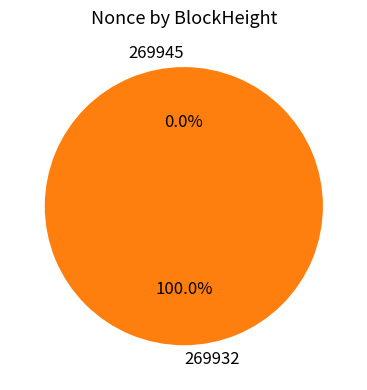

To the nearest percent, what is the difference between the 269932 and 269945 slice percentages?

100%